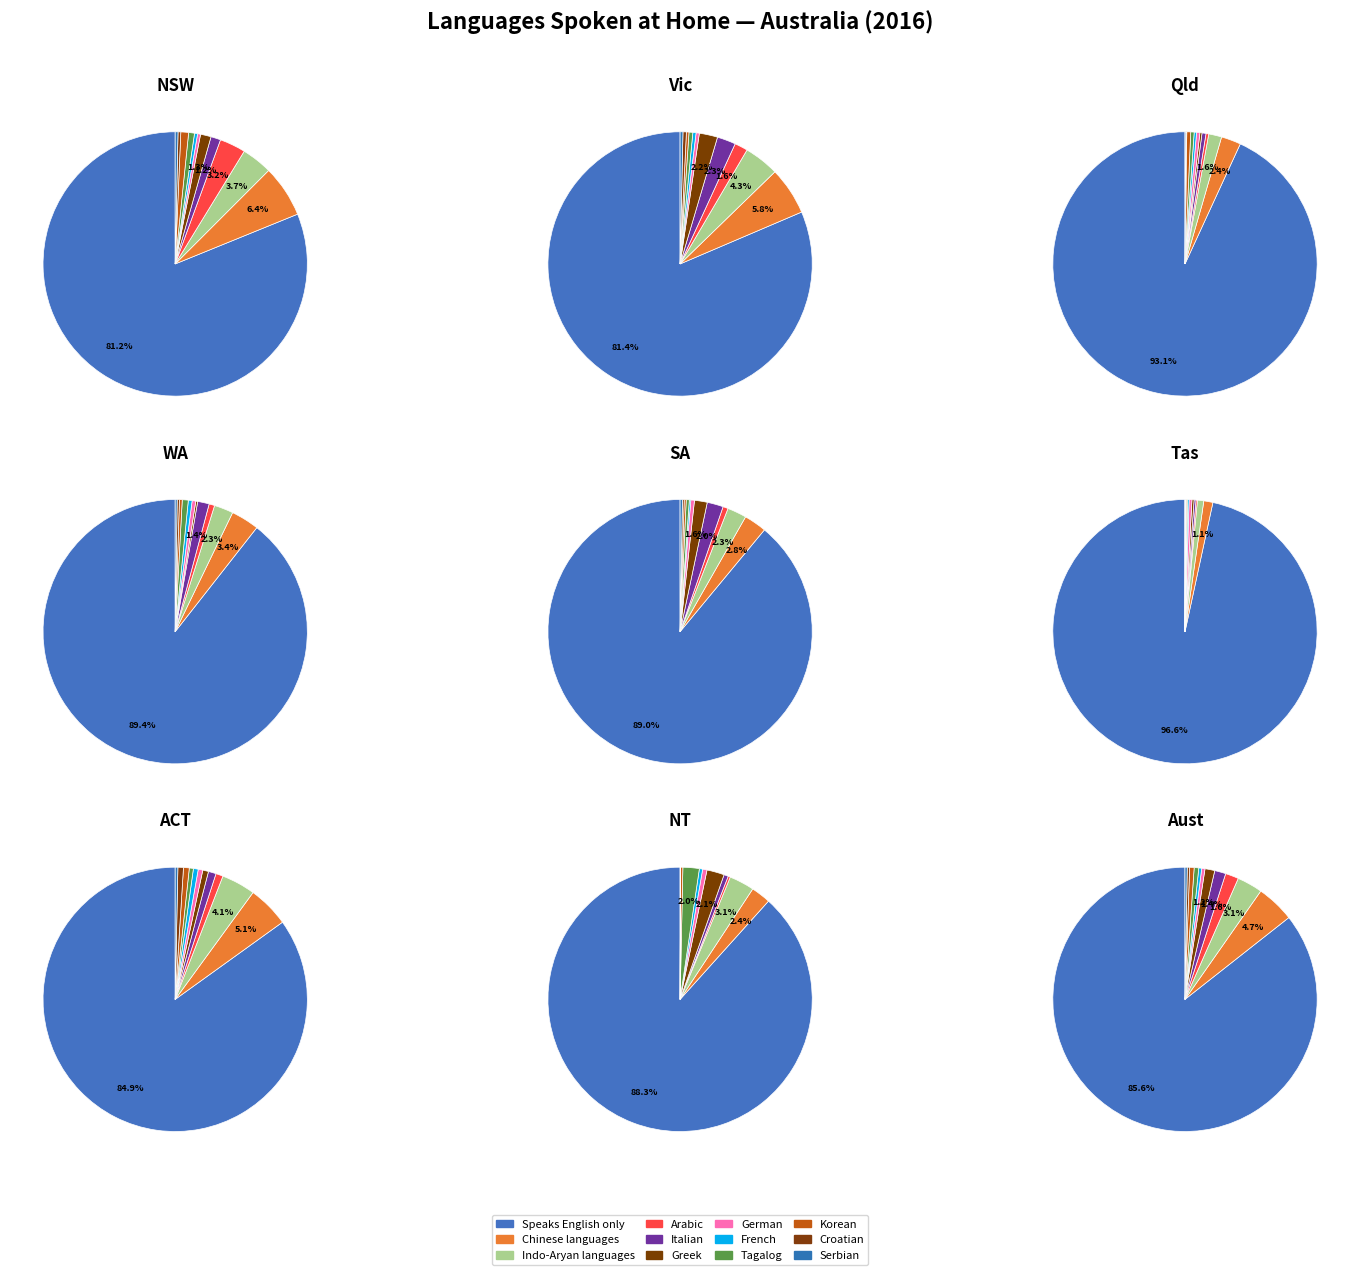

Approximately how many times larger is the value at German compared to Chinese languages (Total)?

0.1